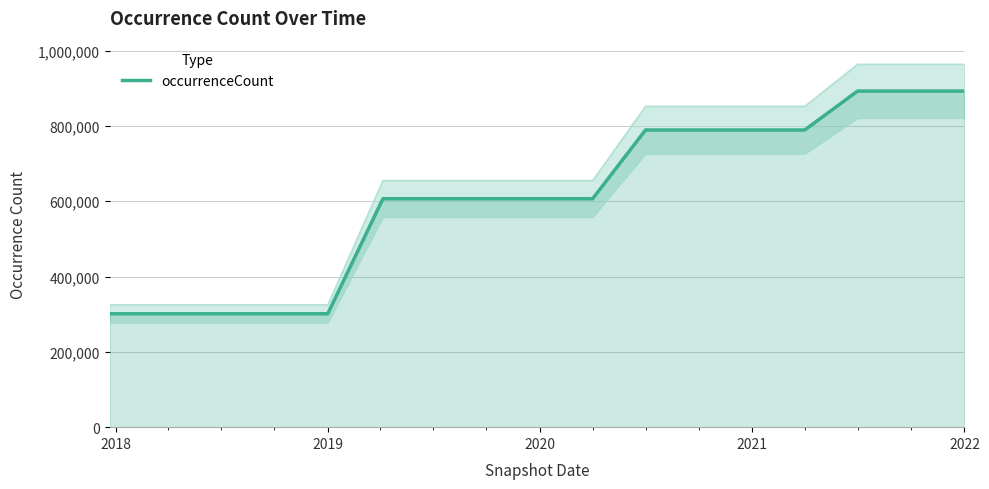

How many data points are less than 606705?

5